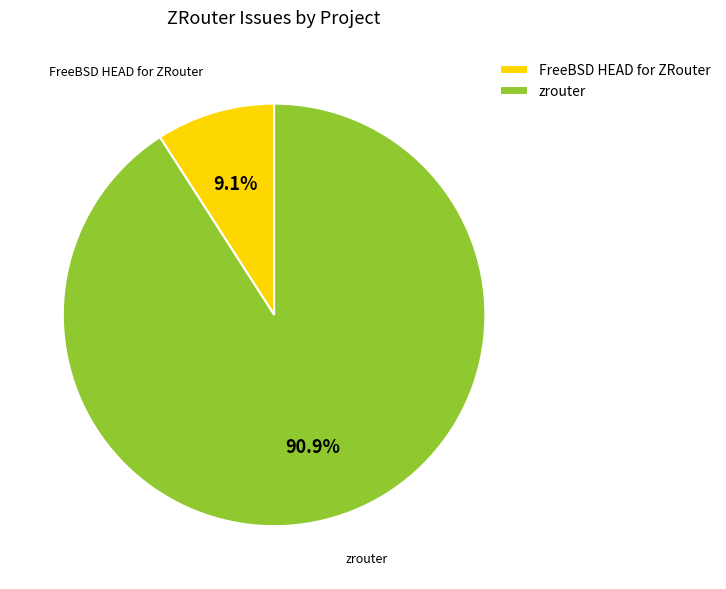

Which category has the biggest portion of the pie?

zrouter